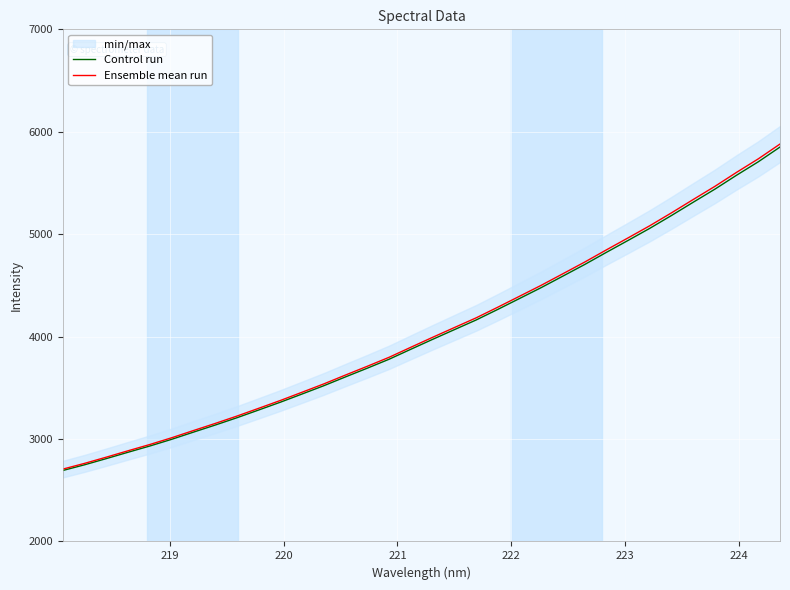

What is the lowest value of the Ensemble mean run series?

2706.5